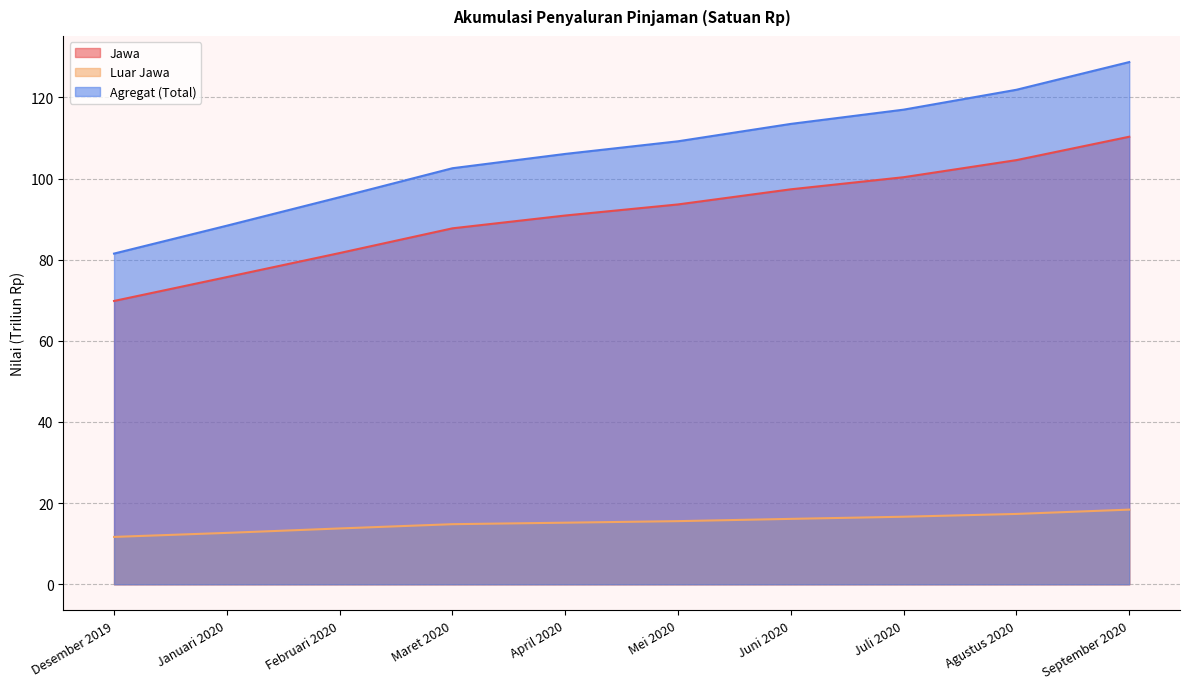

List the series in order of their peak value, highest first.

Agregat (Total), Jawa, Luar Jawa